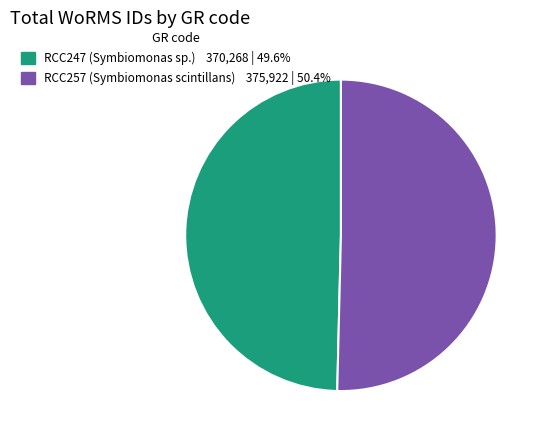

Which category has the smallest portion of the pie?

RCC247 (Symbiomonas sp.)